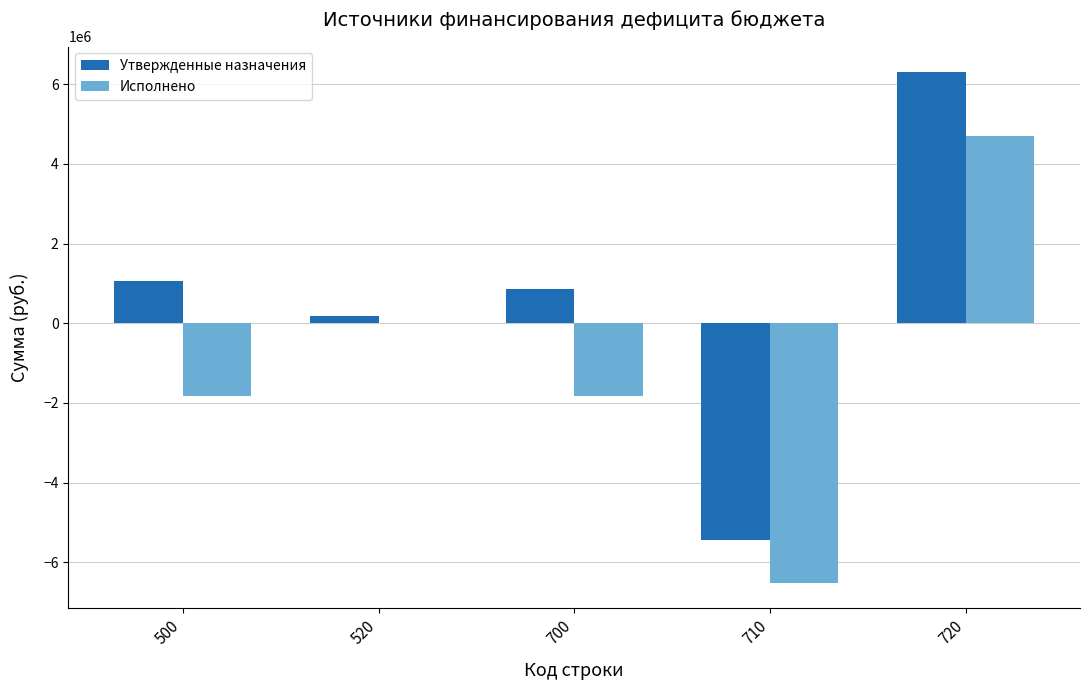

What is the sum of all Утвержденные назначения values?

2965105.9